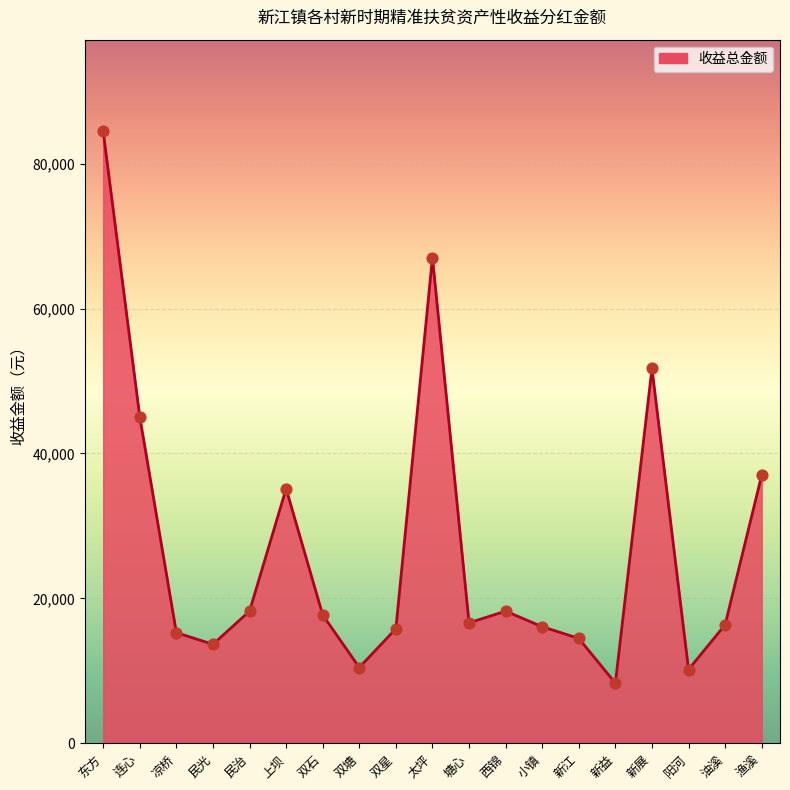

Approximately how many times larger is the value at 阳河 compared to 小镇?

0.6